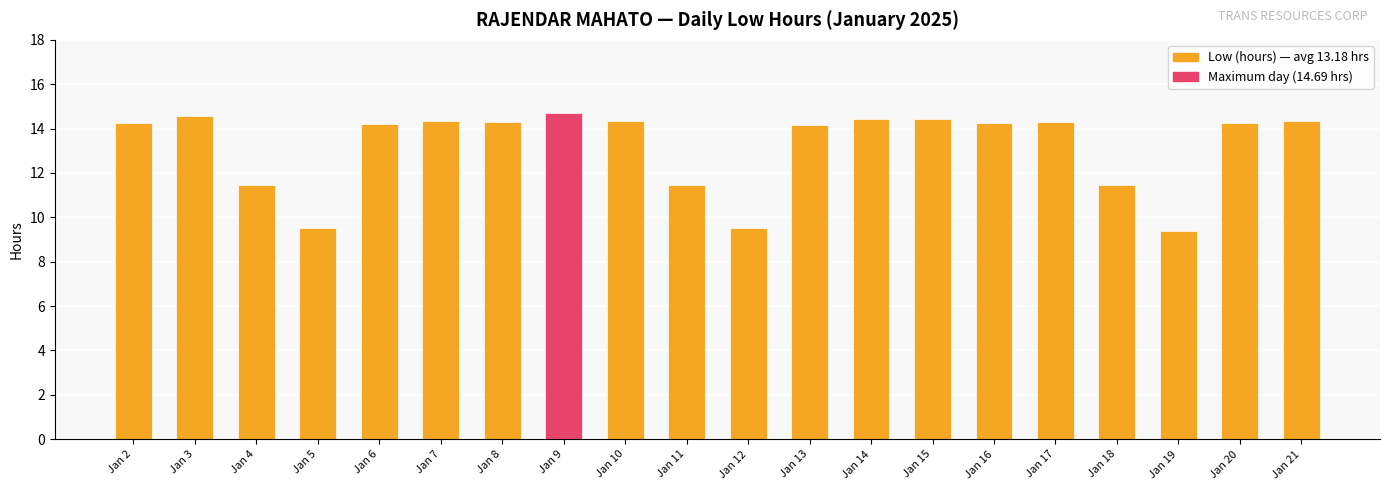

What is the sum of all values?

263.6